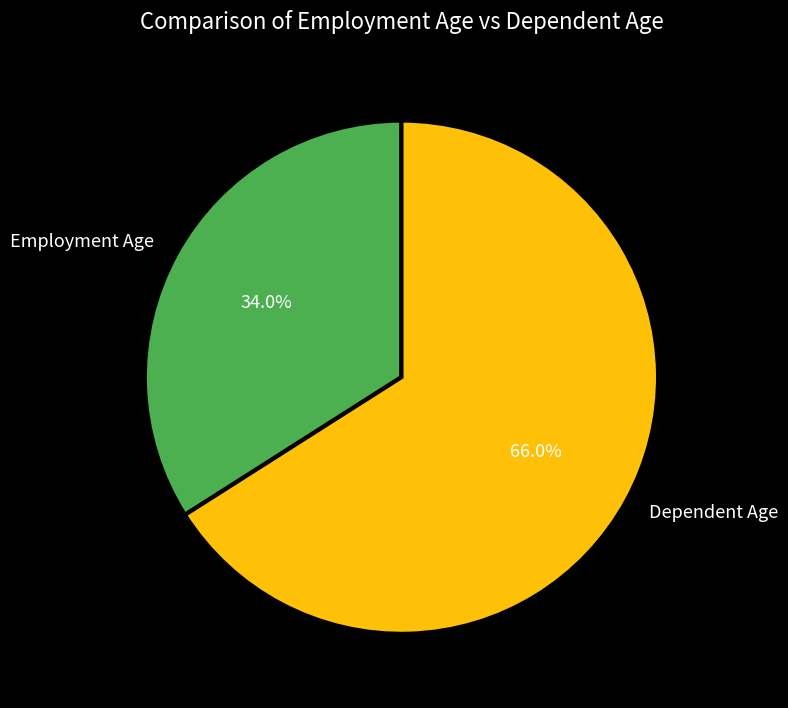

Rank the categories by value from lowest to highest.

Employment Age, Dependent Age